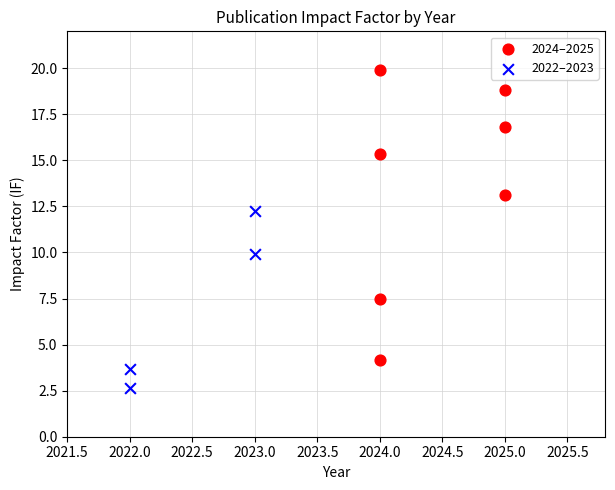

Which series has the largest Y range (max minus min)?

2024–2025